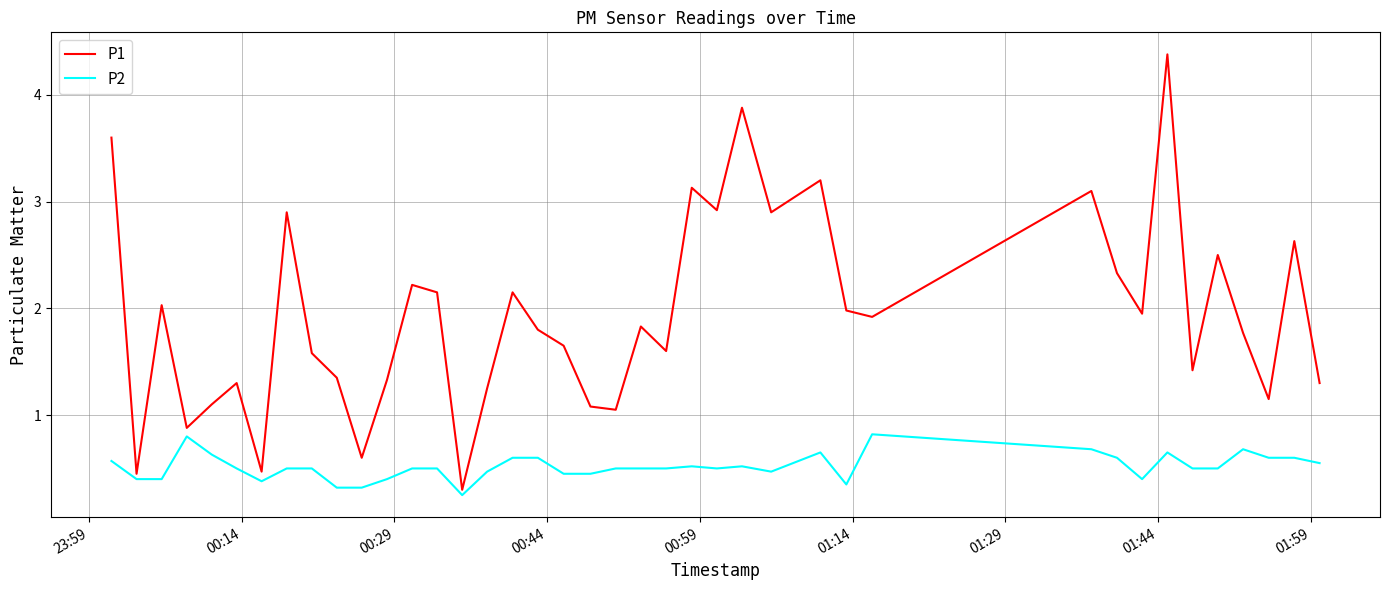

True or false: P2 and P1 cross at least once.

False